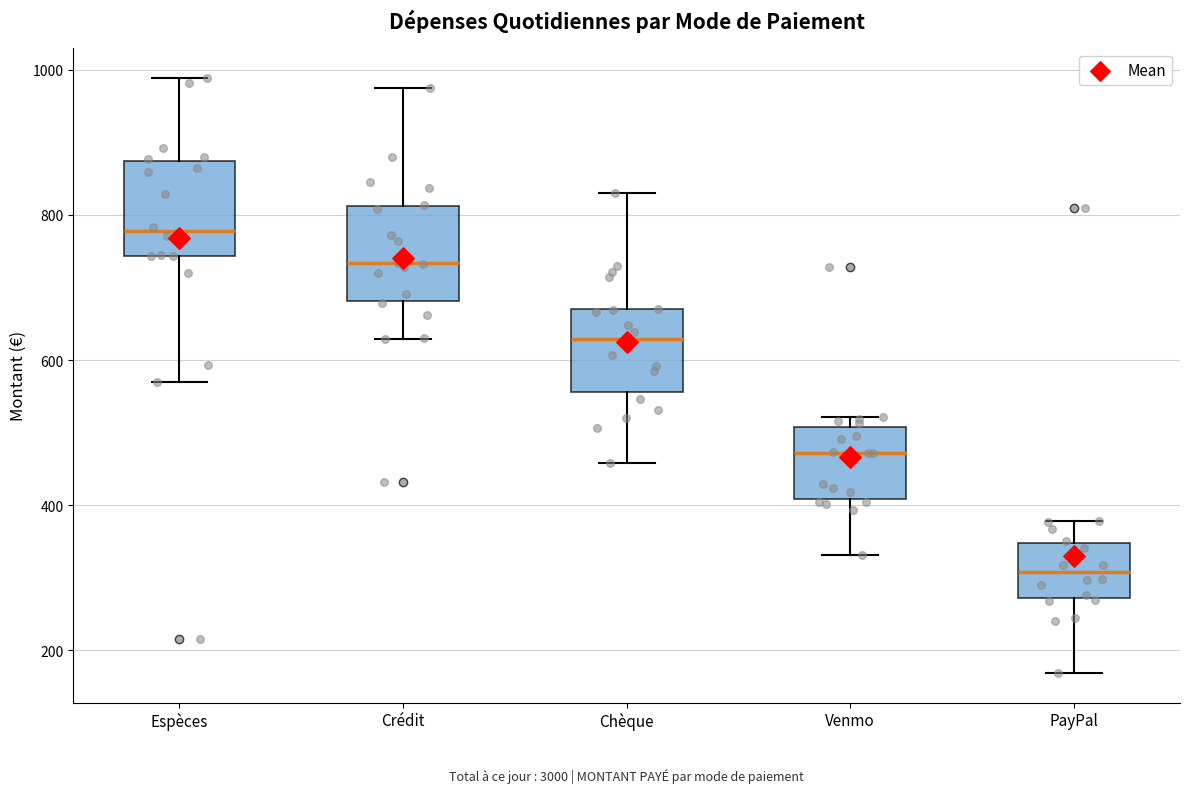

Reading left to right, transcribe this box plot: for each box, give where its median line is, the range the box spans, and where its two whiskers end, as read against the y-axis. The values are not printed on the chart, so give them approximately, as read against the axis.

Espèces: median 780, box 740 to 880, whiskers 580 to 980
Crédit: median 740, box 680 to 820, whiskers 620 to 980
Chèque: median 620, box 560 to 680, whiskers 460 to 840
Venmo: median 480, box 400 to 500, whiskers 340 to 520
PayPal: median 300, box 280 to 340, whiskers 160 to 380